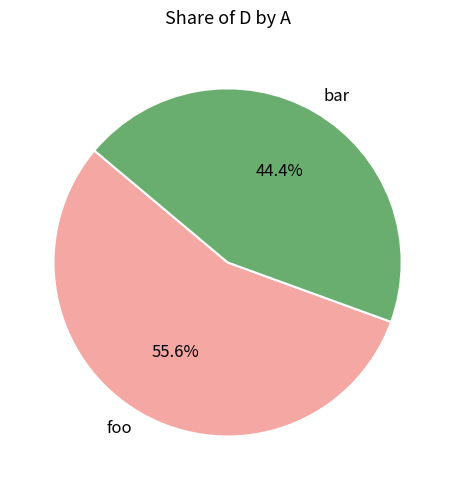

What is the ratio of the value at bar to the value at foo?

0.8